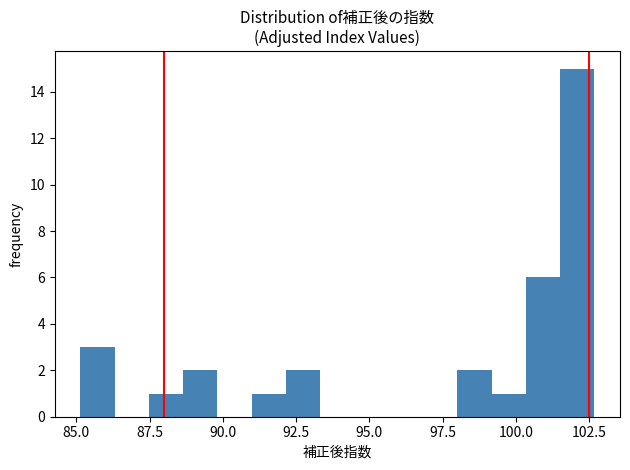

Around what value on the x-axis is the tallest bar? Give the approximate position of its centre, as read against the axis.

102.0